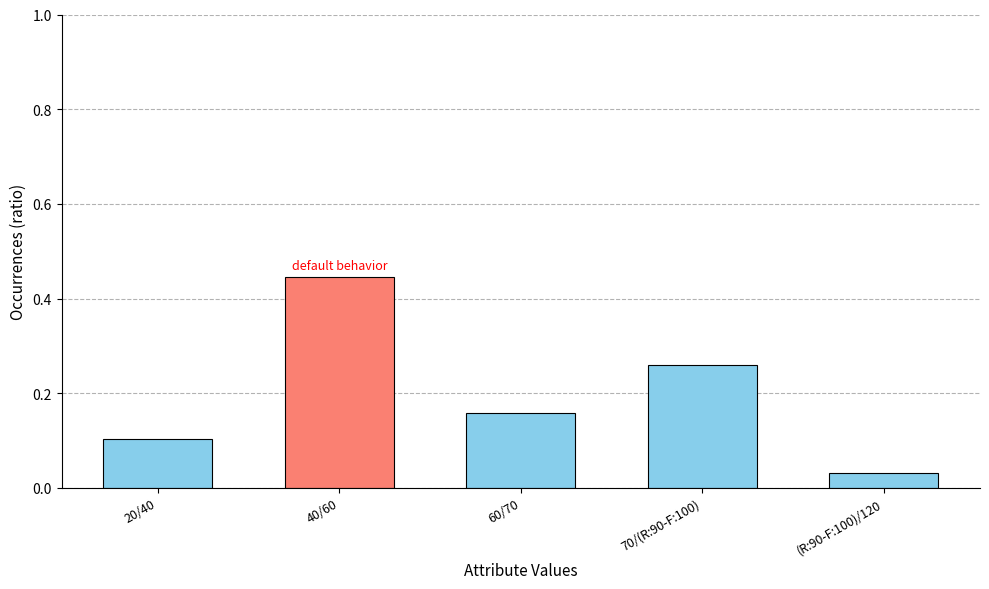

Which has a higher value, (R:90-F:100)/120 or 40/60?

40/60